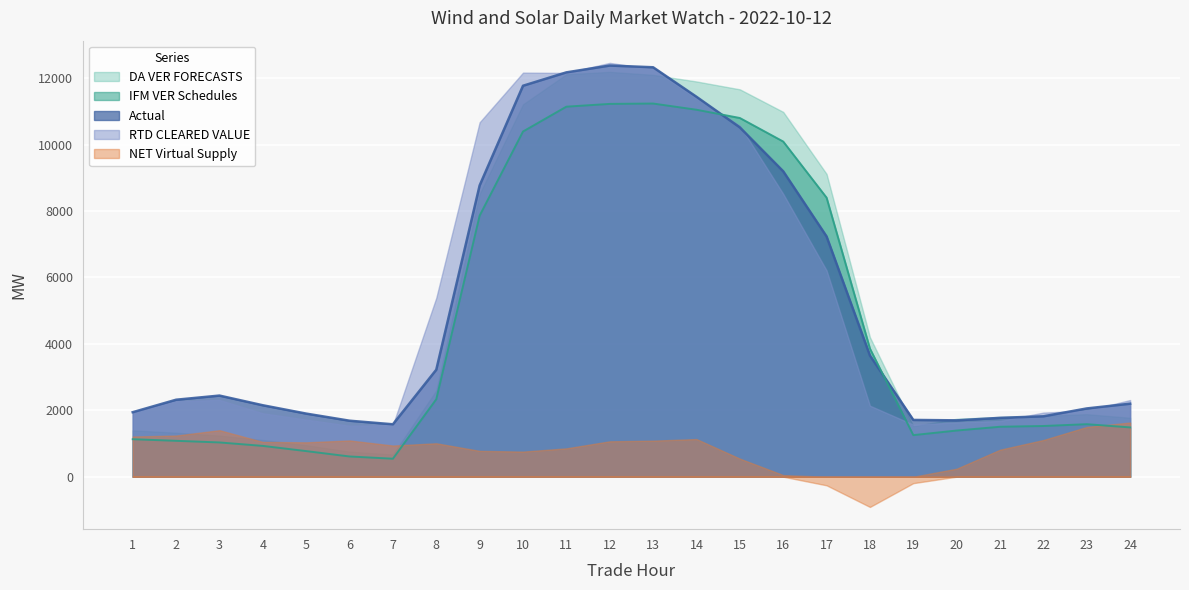

True or false: IFM VER Schedules has more than 2 points higher than both neighbors.

False